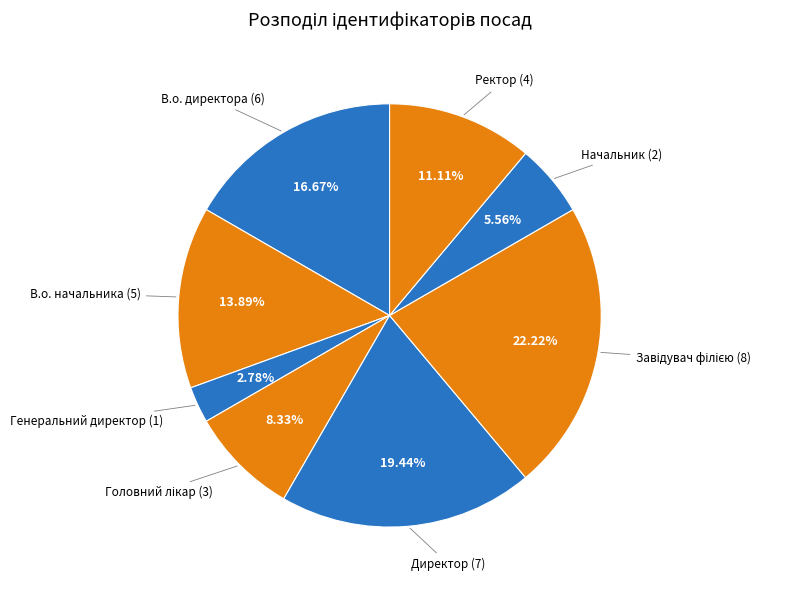

To the nearest percent, what is the average slice percentage?

12%